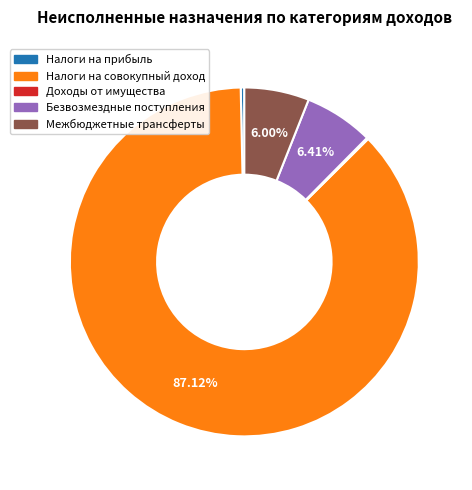

Is there a majority slice in this chart?

Yes